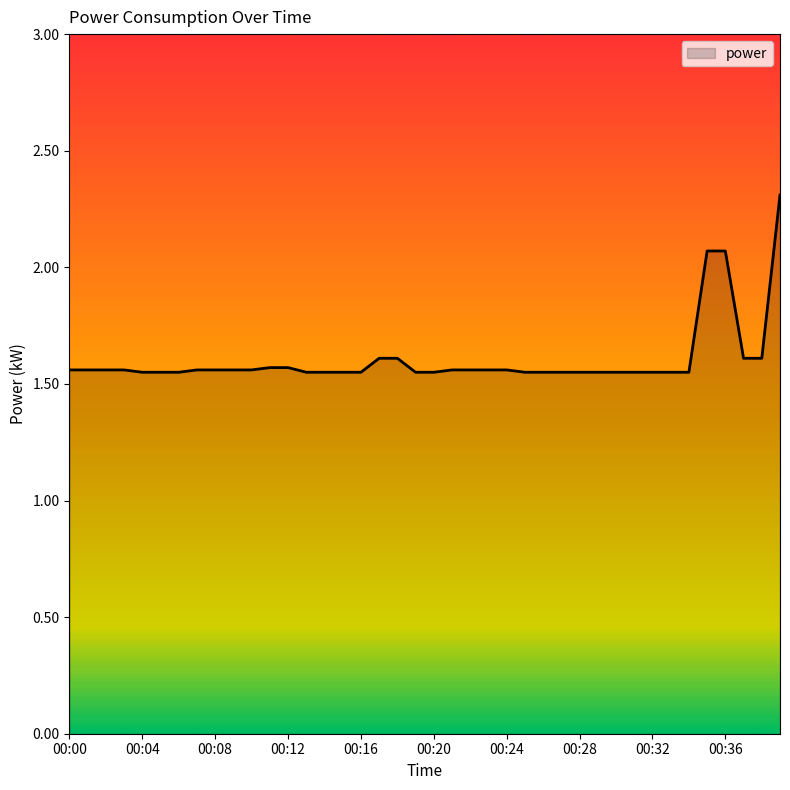

What is the maximum value shown in the chart?

2.3